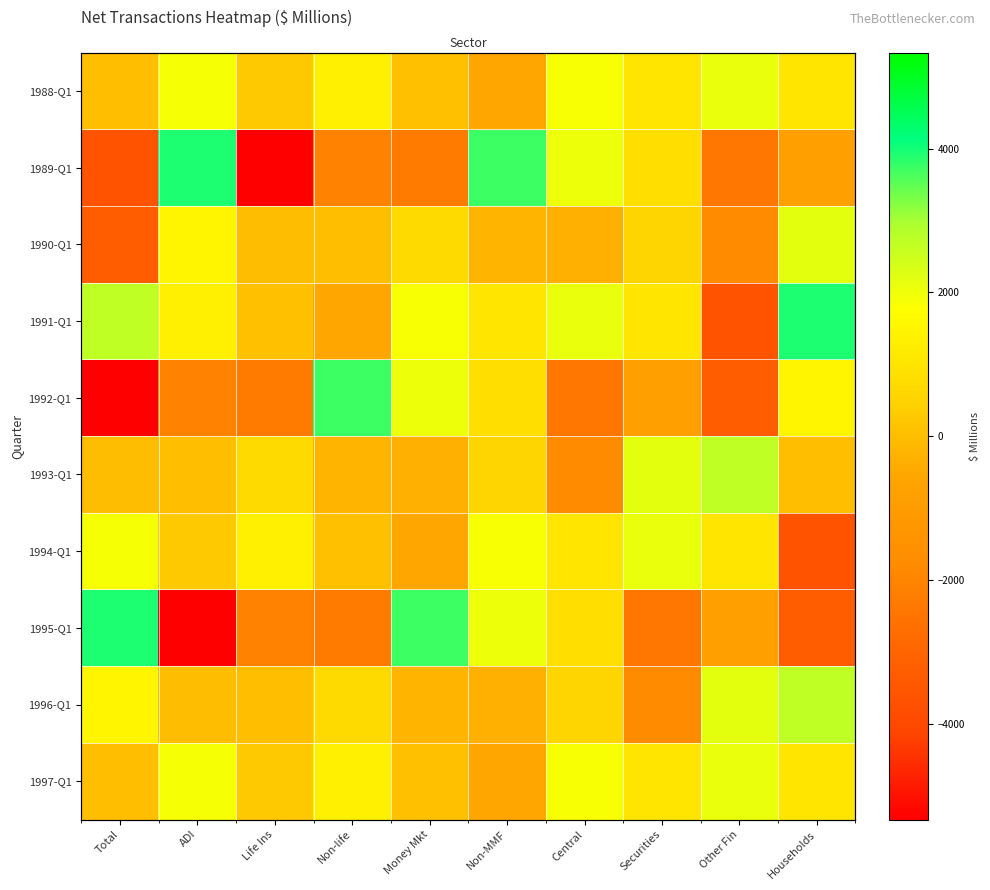

At which category is the sum across all series the highest?

Non-MMF